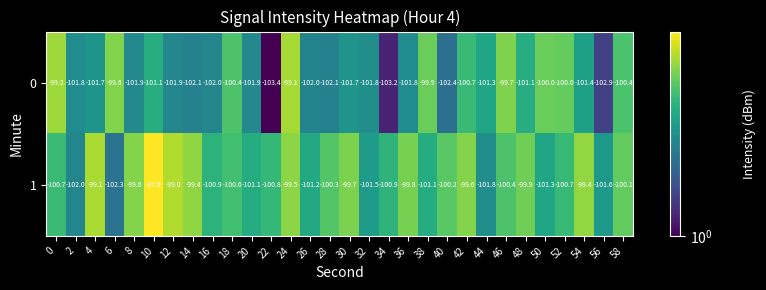

Is the value of 1 at 10 greater than the value of 0 at 20?

Yes